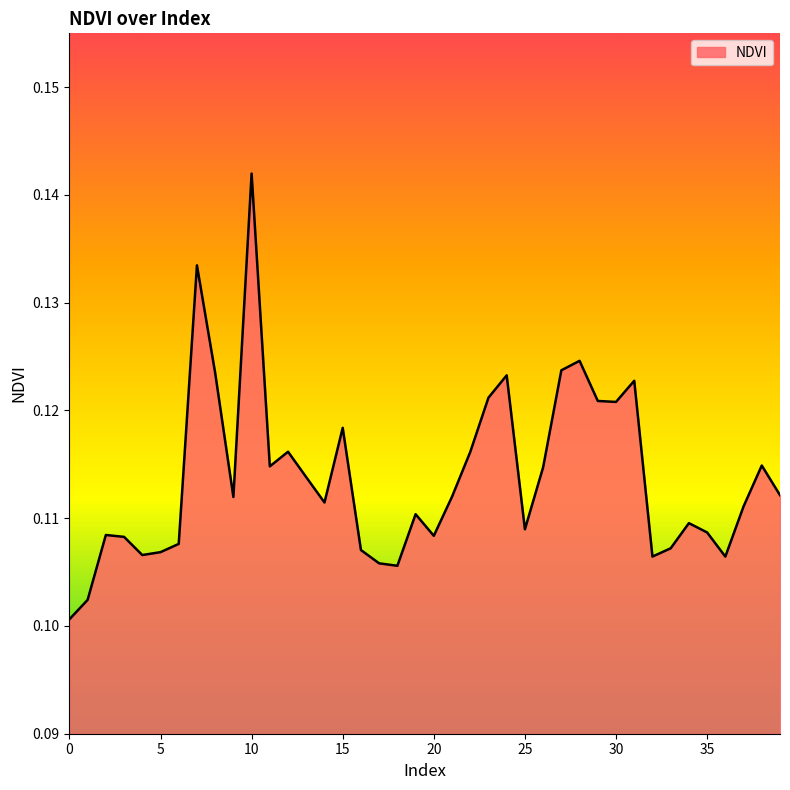

Is this an area chart (filled region under the line)?

Yes